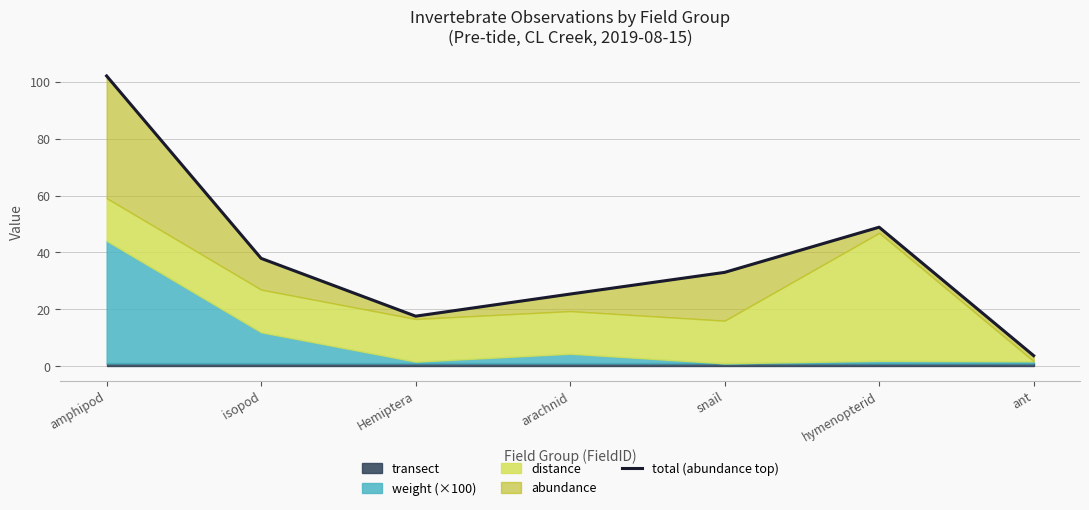

What is the value of the 3rd point from the left?

17.6